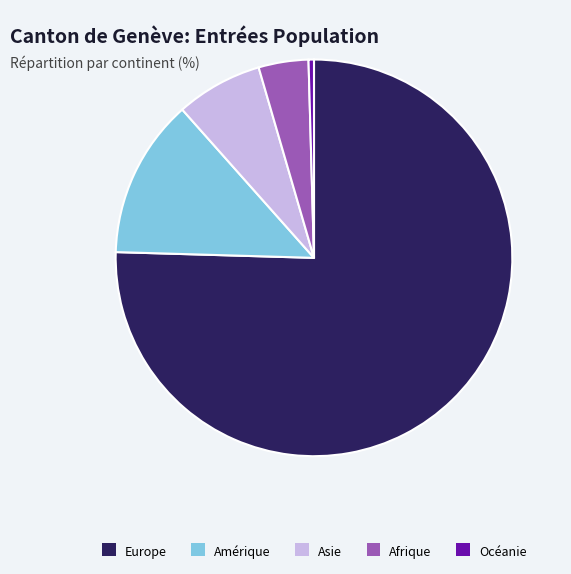

Between Afrique and Océanie, which is larger?

Afrique